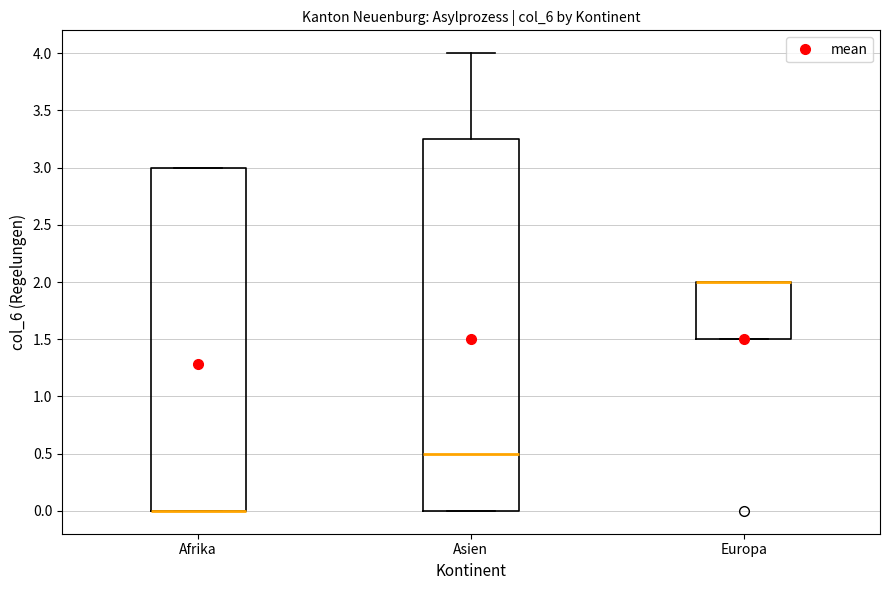

Reading left to right, read every box against the y-axis: the position of its median line, the range the box covers, and the ends of its whiskers. The values are not printed on the chart, so give them approximately, as read against the axis.

Afrika: median 0.00 (drawn on the box's lower edge), box 0.00 to 3.00, whiskers 0.00 to 3.00
Asien: median 0.50, box 0.00 to 3.25, whiskers 0.00 to 4.00
Europa: median 2.00 (drawn on the box's upper edge), box 1.50 to 2.00, whiskers 1.50 to 2.00